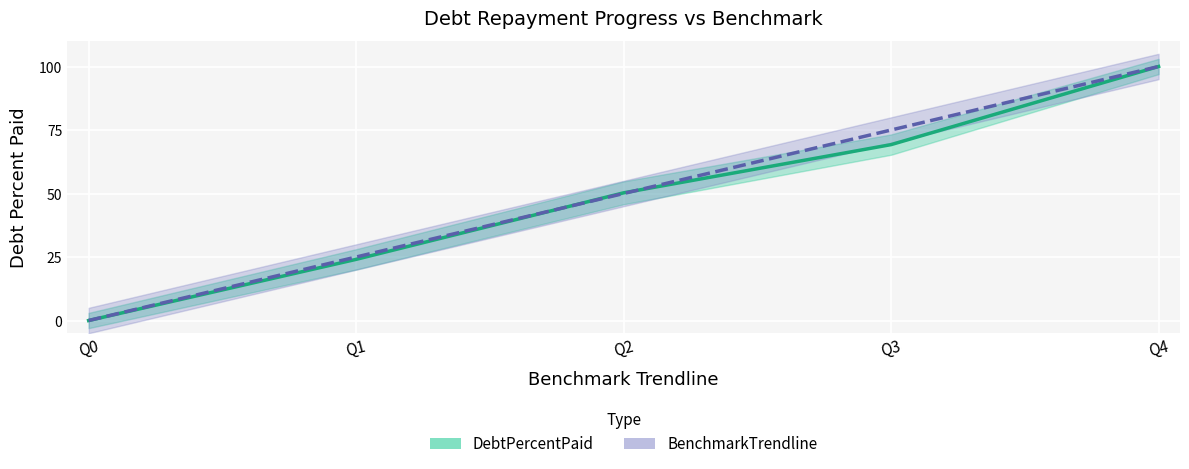

How many data points in BenchmarkTrendline are above 50?

2